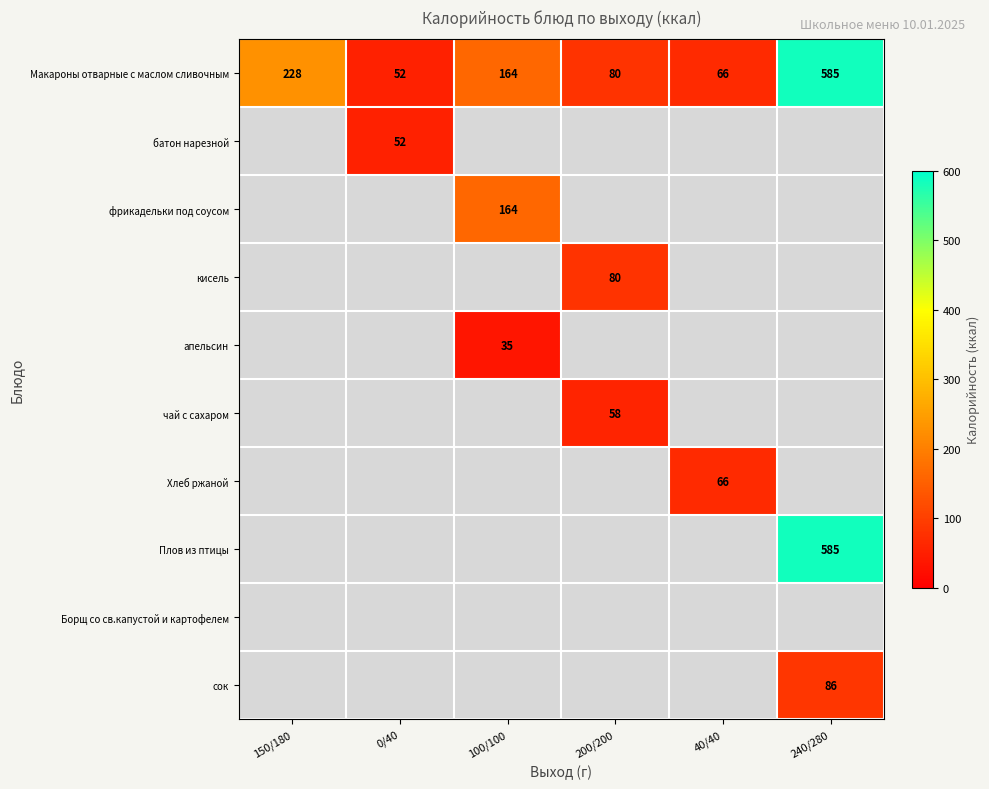

True or false: батон нарезной has a value of 28.4 at 0/40.

False